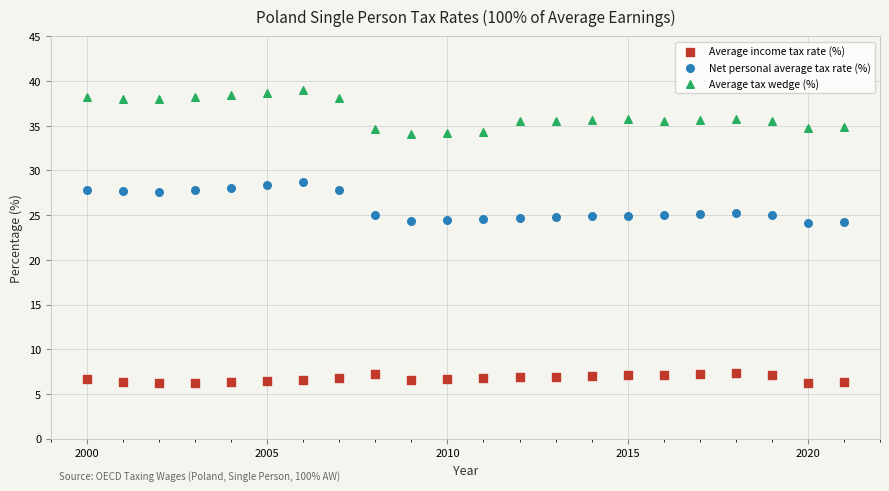

Which series reaches the minimum Y coordinate?

Average income tax rate (%)